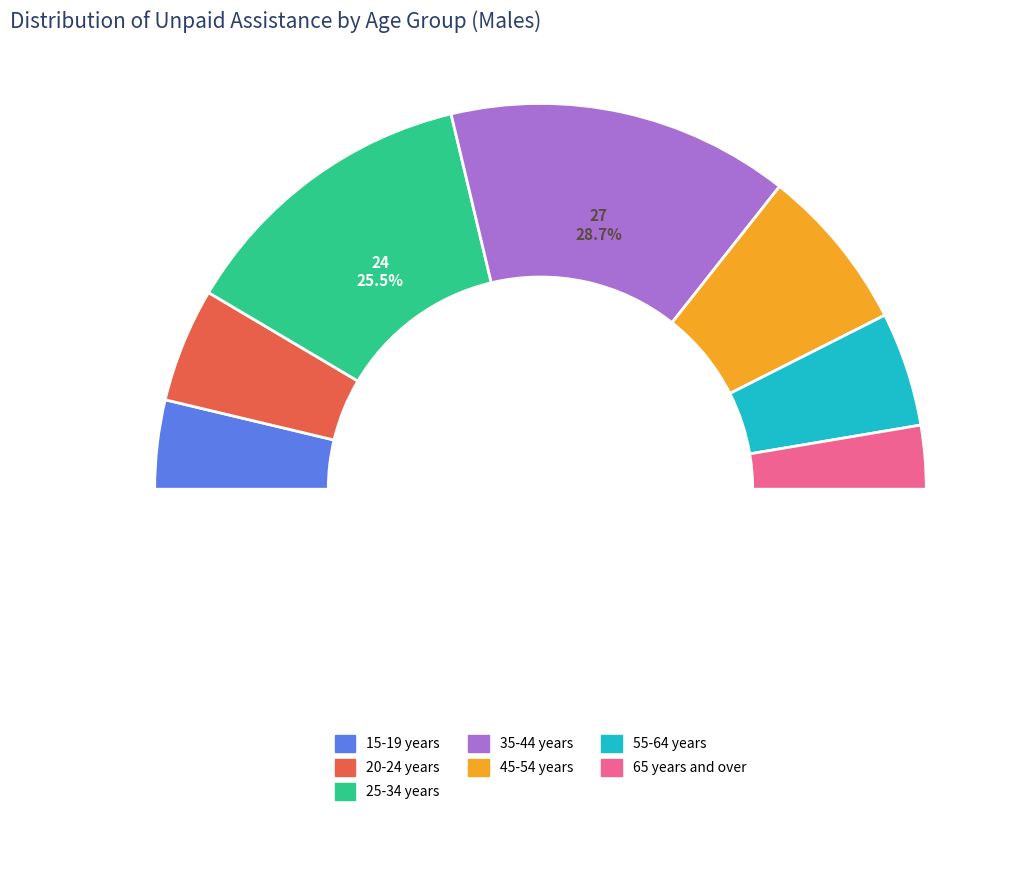

True or false: 45-54 years accounts for 25% of the total.

False